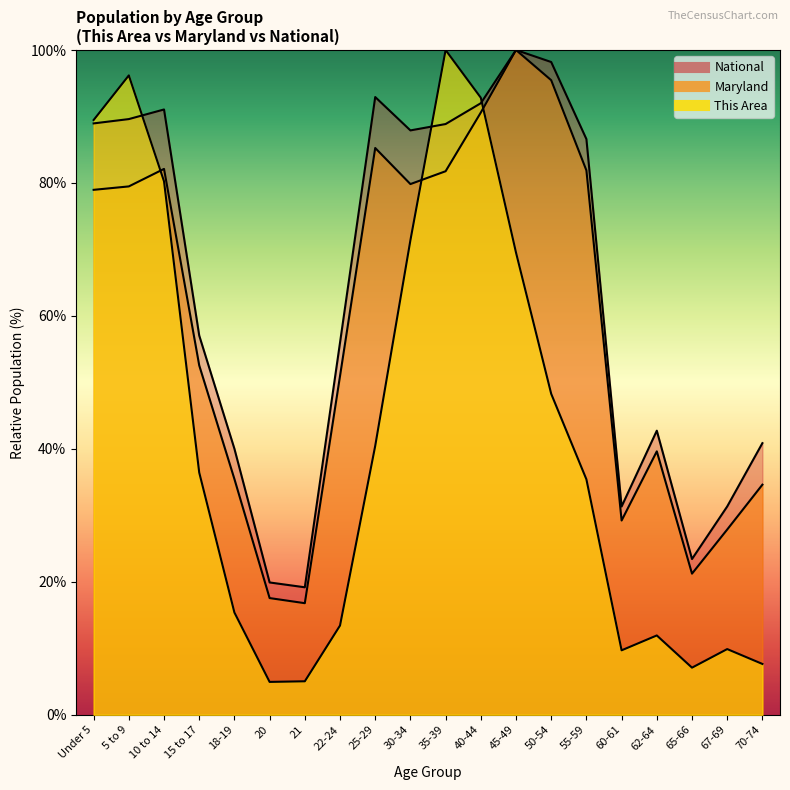

At which label does Maryland first exceed 78?

Under 5